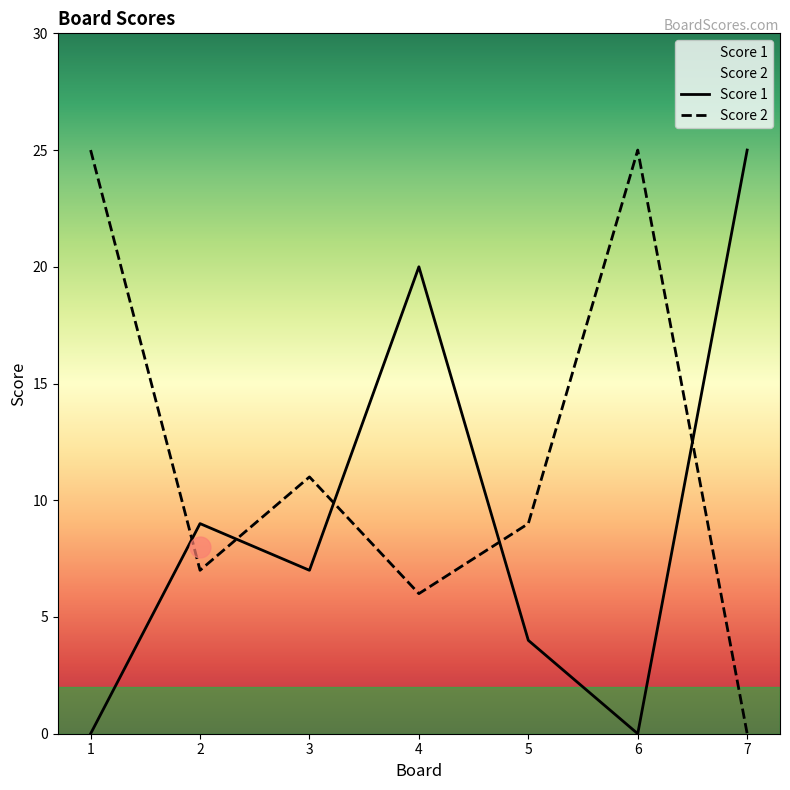

Reading left to right, transcribe all the data shown in this chart.

Score 1: 1=0	2=9	3=7	4=20	5=4	6=0	7=25
Score 2: 1=25	2=7	3=11	4=6	5=9	6=25	7=0